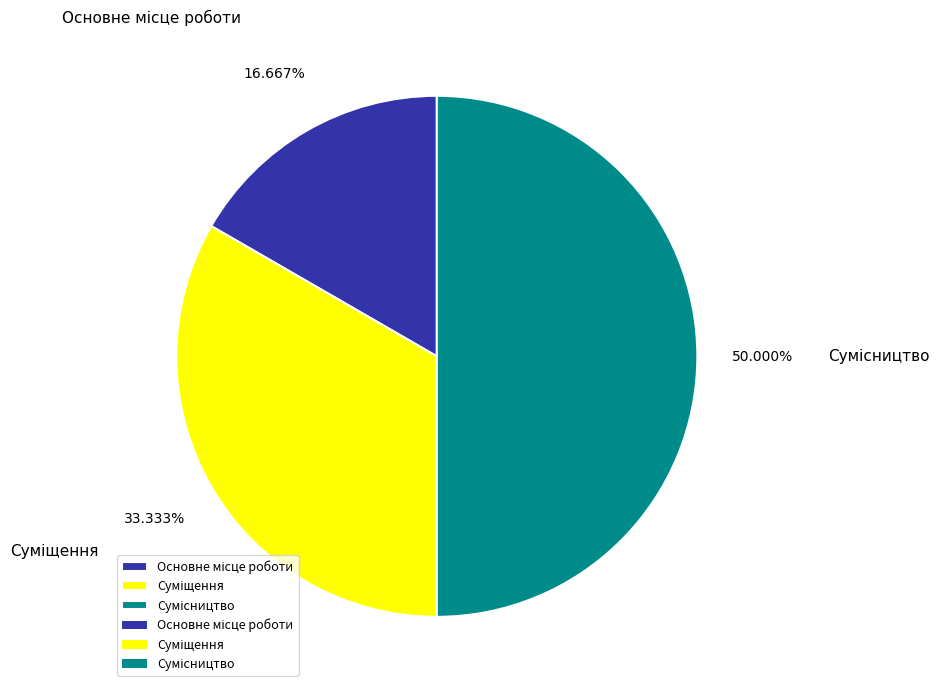

How many slices are in this pie chart?

3